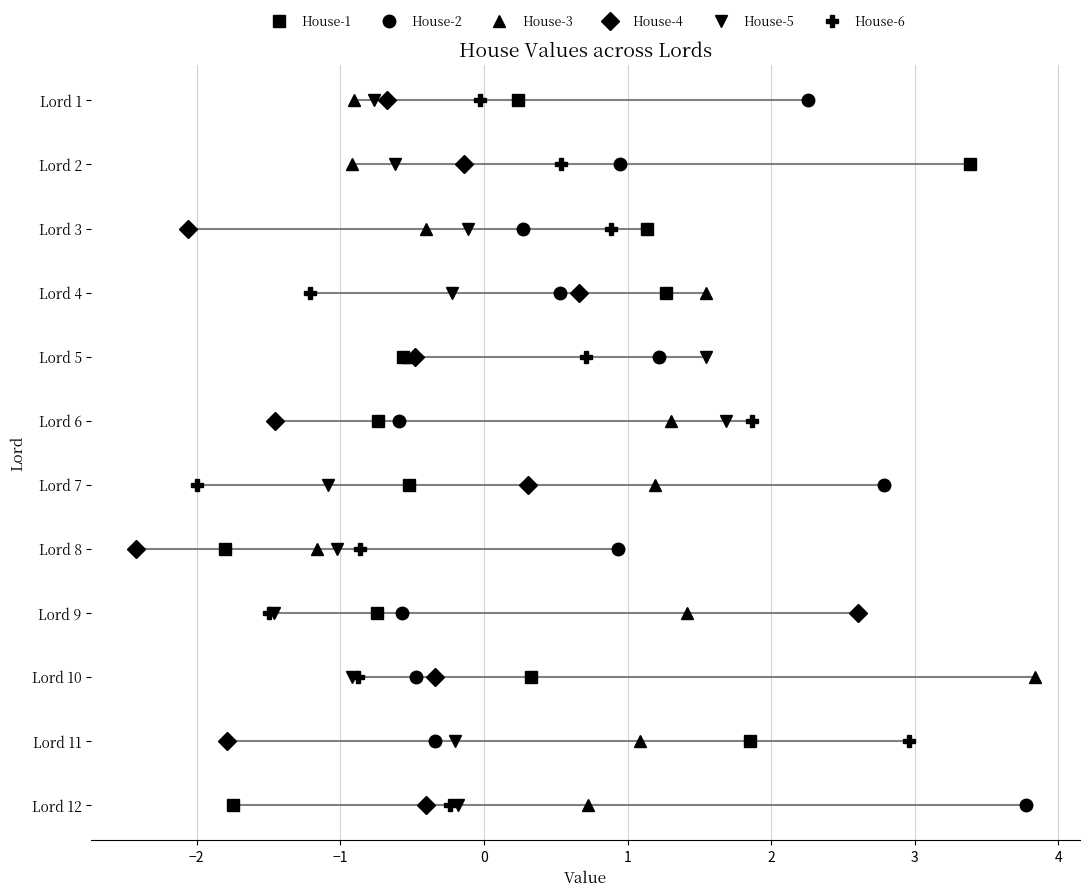

At which category does House-5 reach its first local valley?

Lord 4